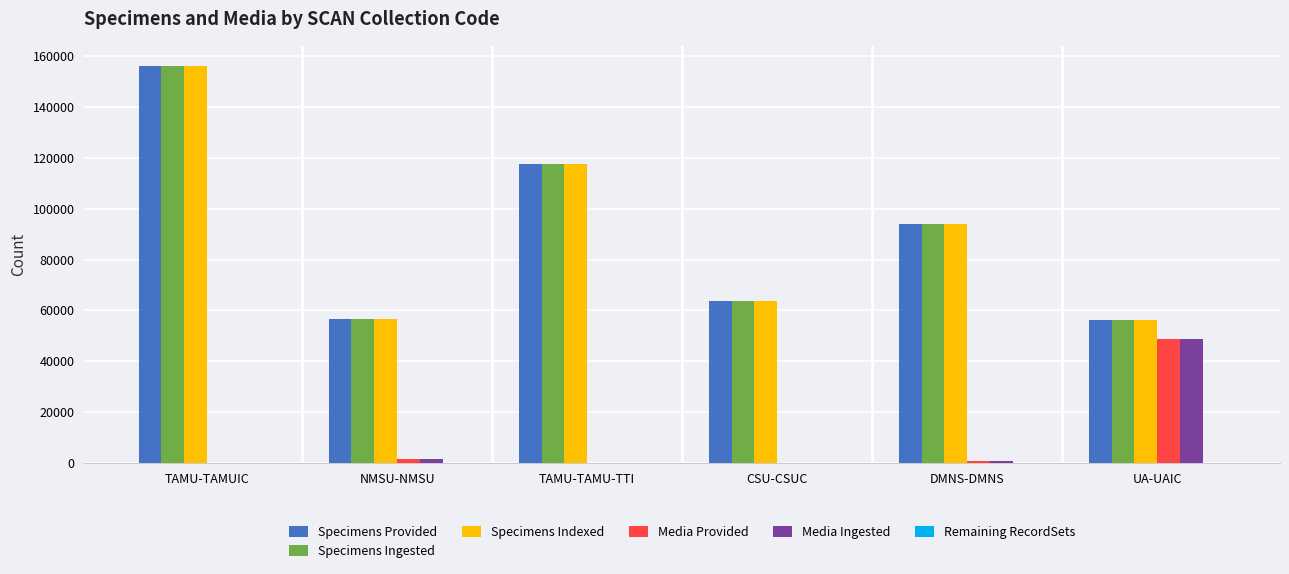

Which series changed the most between TAMU-TAMU-TTI and DMNS-DMNS?

Specimens Provided